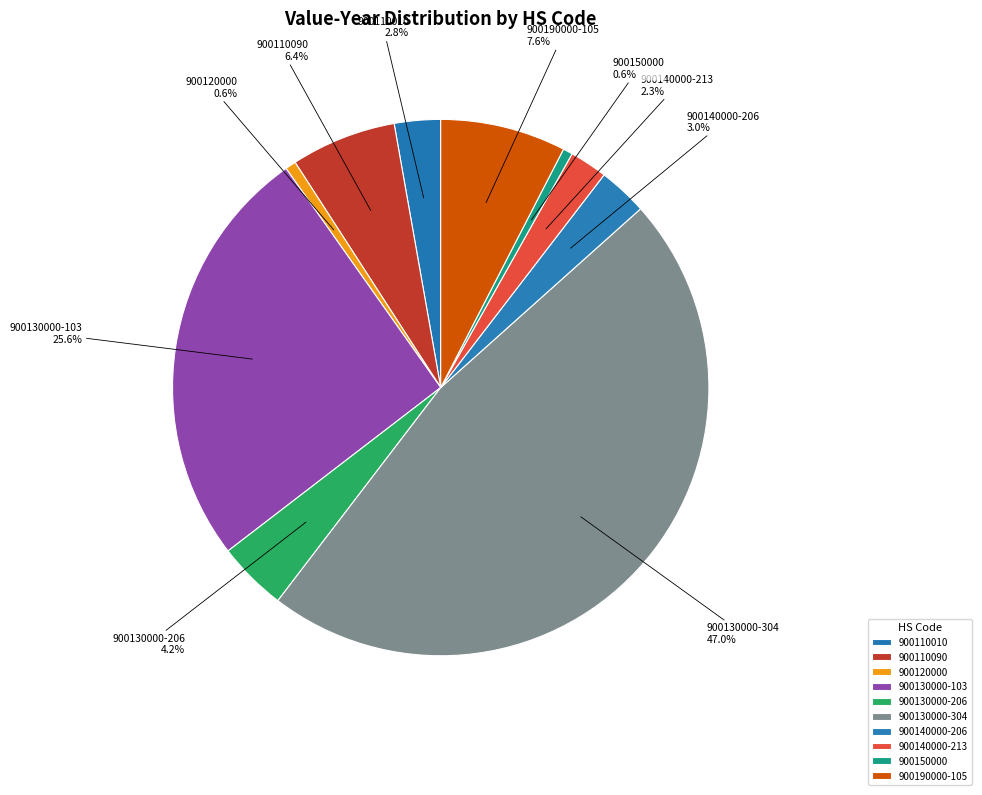

Count the number of slices in the pie.

10